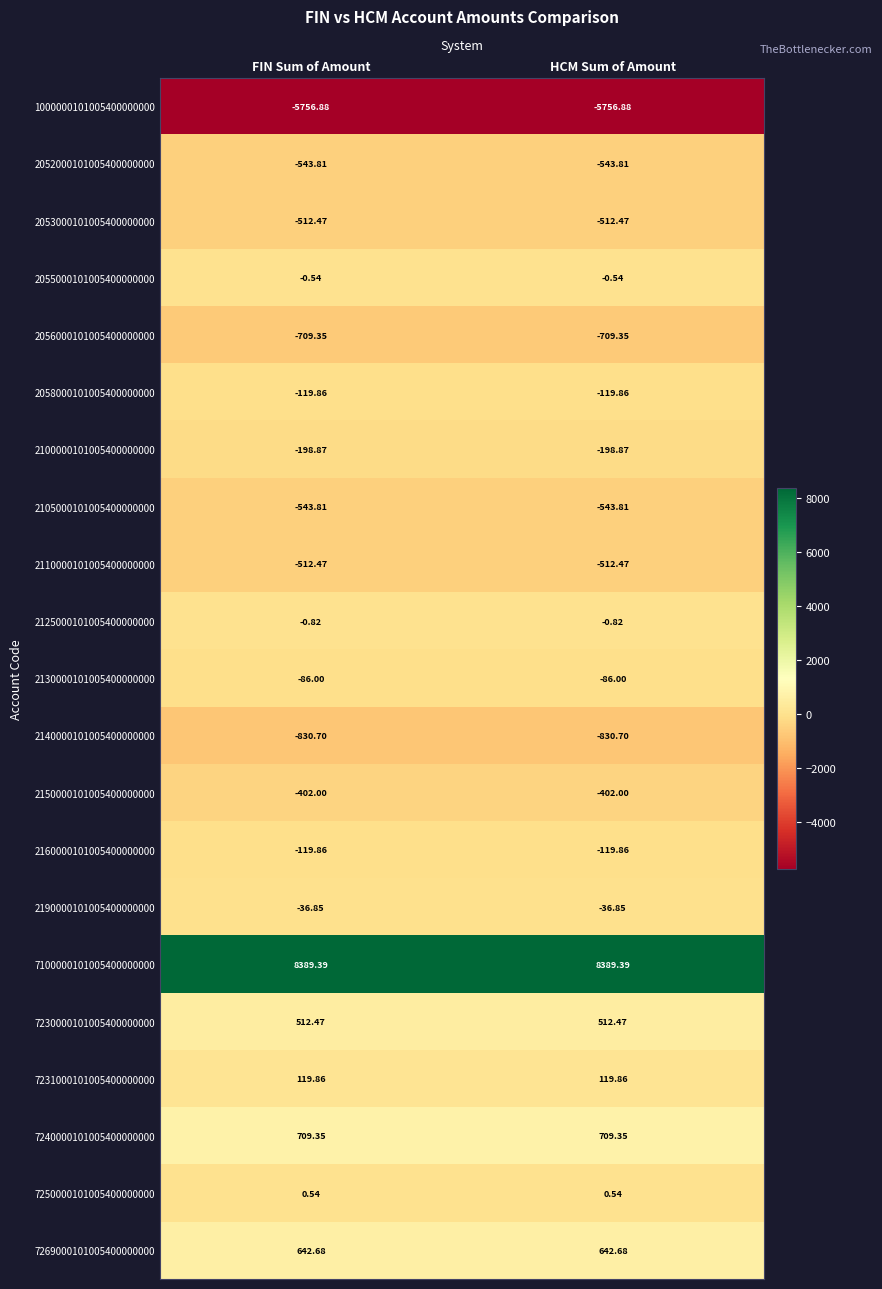

Is the value of 2125000101005400000000 at HCM Sum of Amount greater than the value of 2130000101005400000000 at FIN Sum of Amount?

Yes